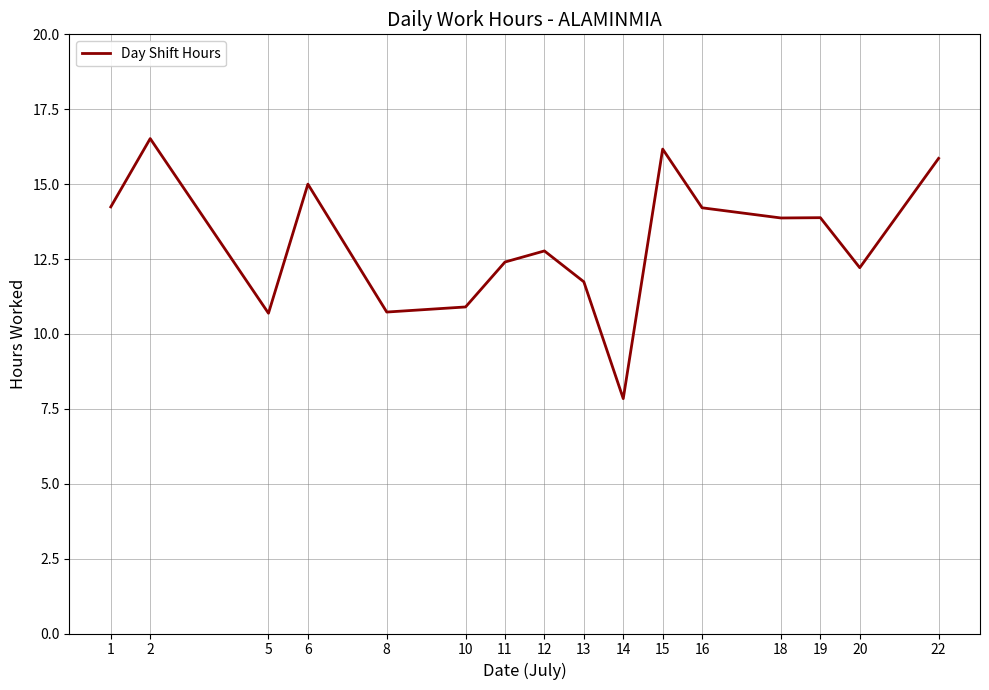

True or false: the data shows 12.4 at 11.

True